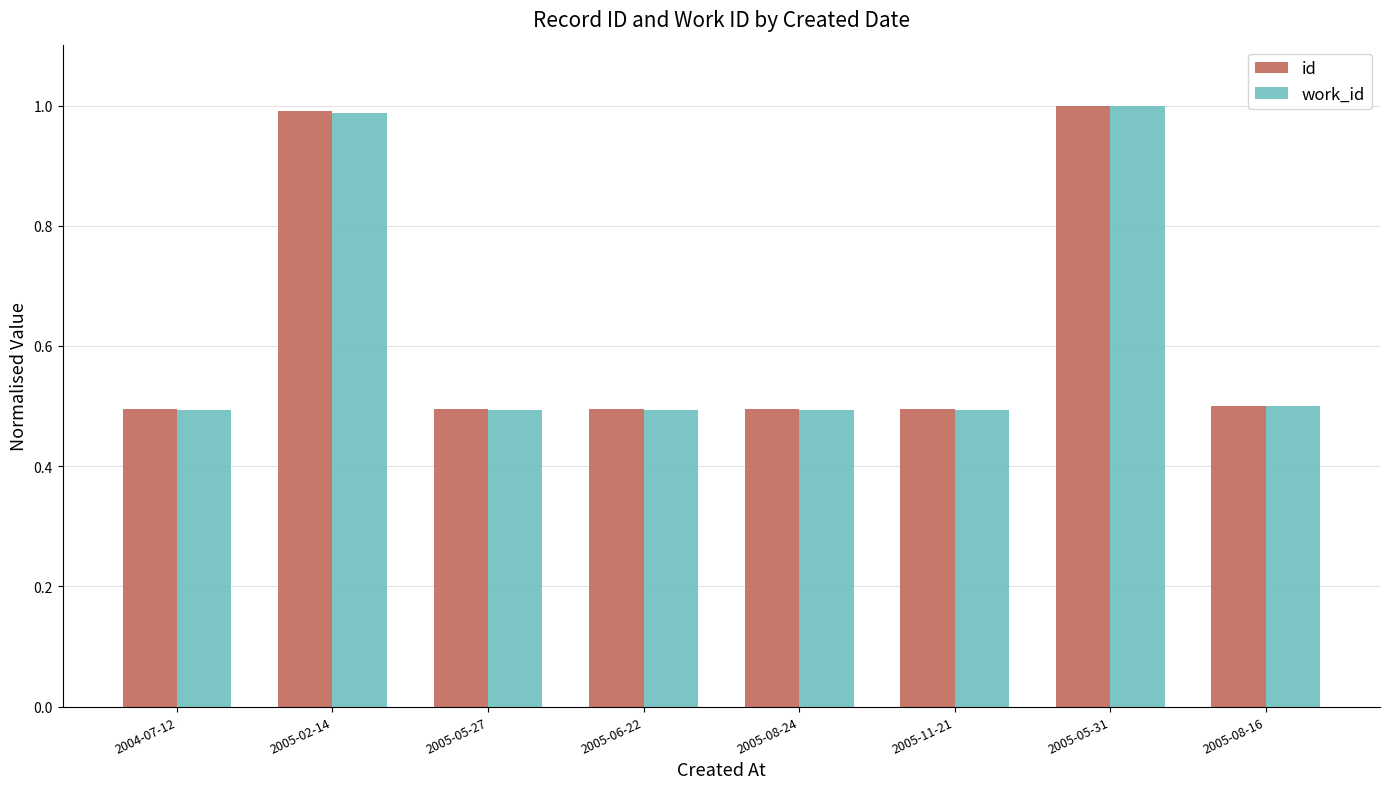

How many groups of bars are there?

8